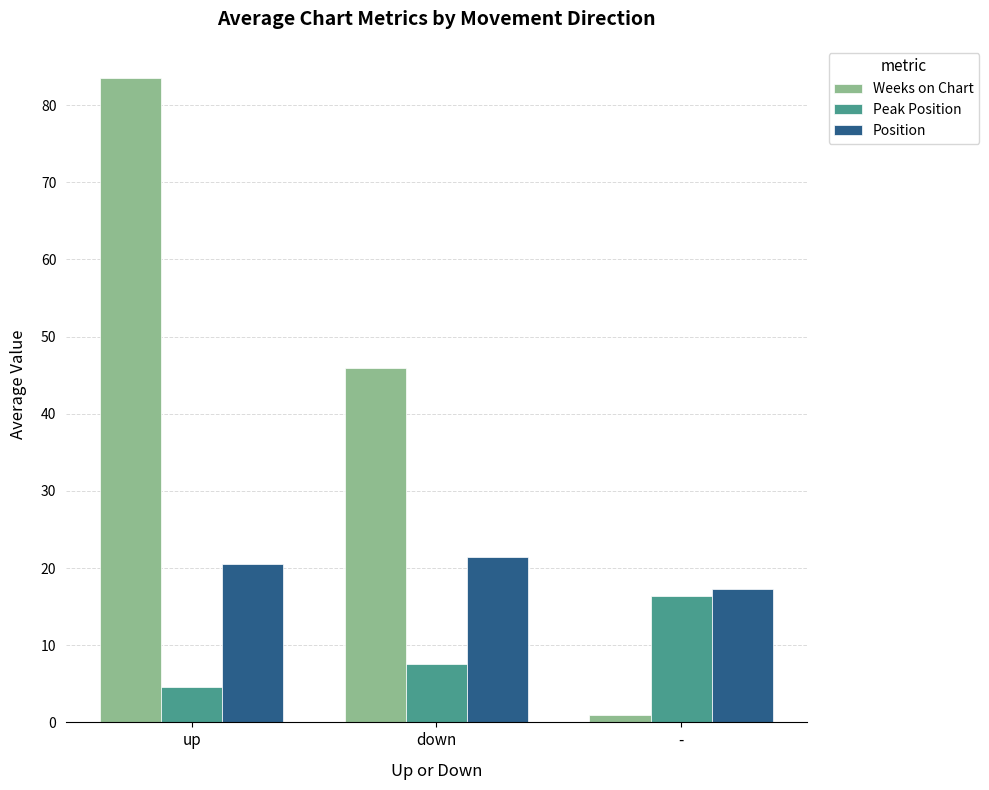

Reading right to left, transcribe all the data shown in this chart.

Weeks on Chart: -=1.0	down=46.0	up=83.5
Peak Position: -=16.3	down=7.6	up=4.6
Position: -=17.3	down=21.4	up=20.6